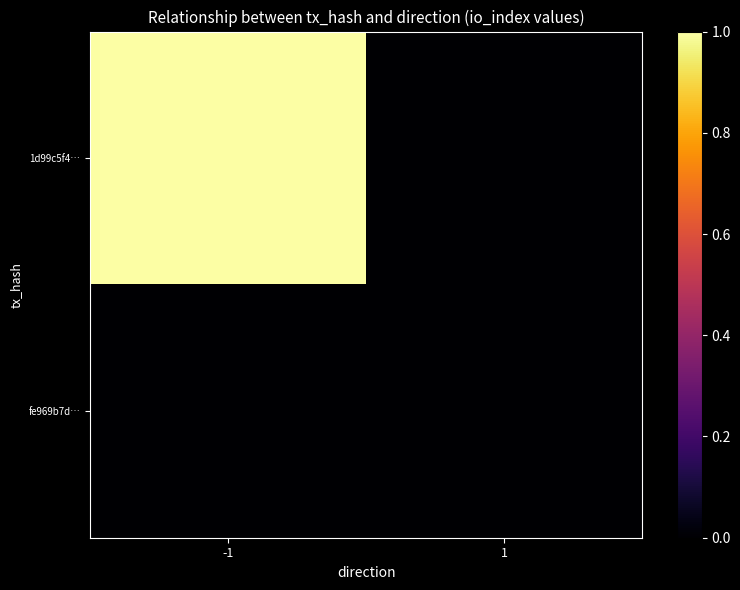

Reading left to right, list all the values displayed in this chart.

1d99c5f4…: -1=1	1=0
fe969b7d…: -1=0	1=0